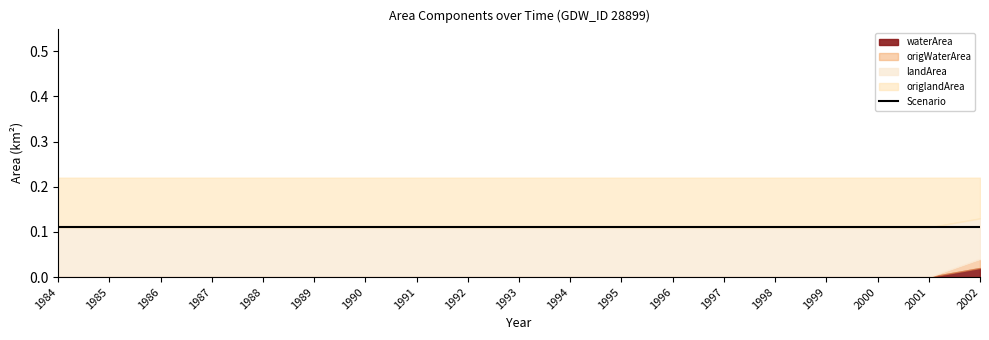

Between 1995 and 2000, which series saw the biggest shift?

waterArea